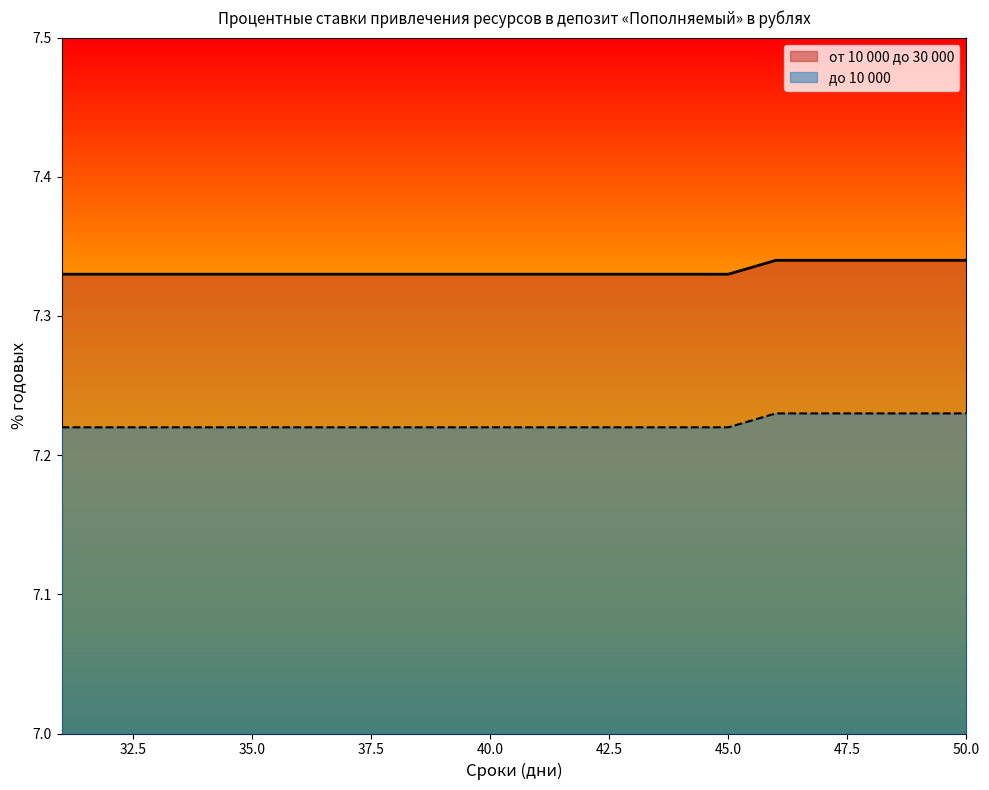

What is the total value across all series at 31?

14.6